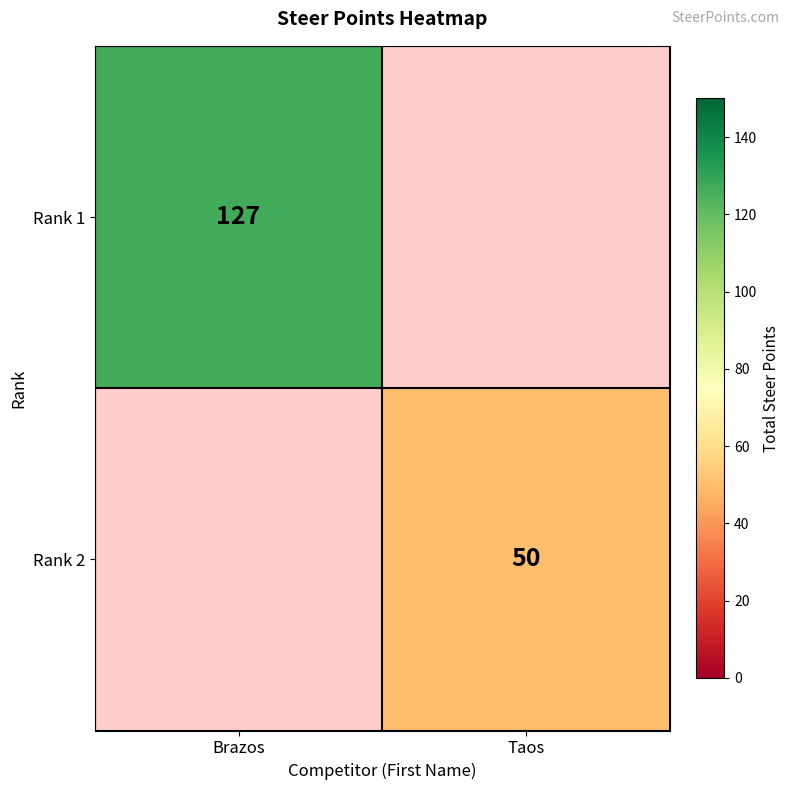

Count the number of data series in this chart.

2